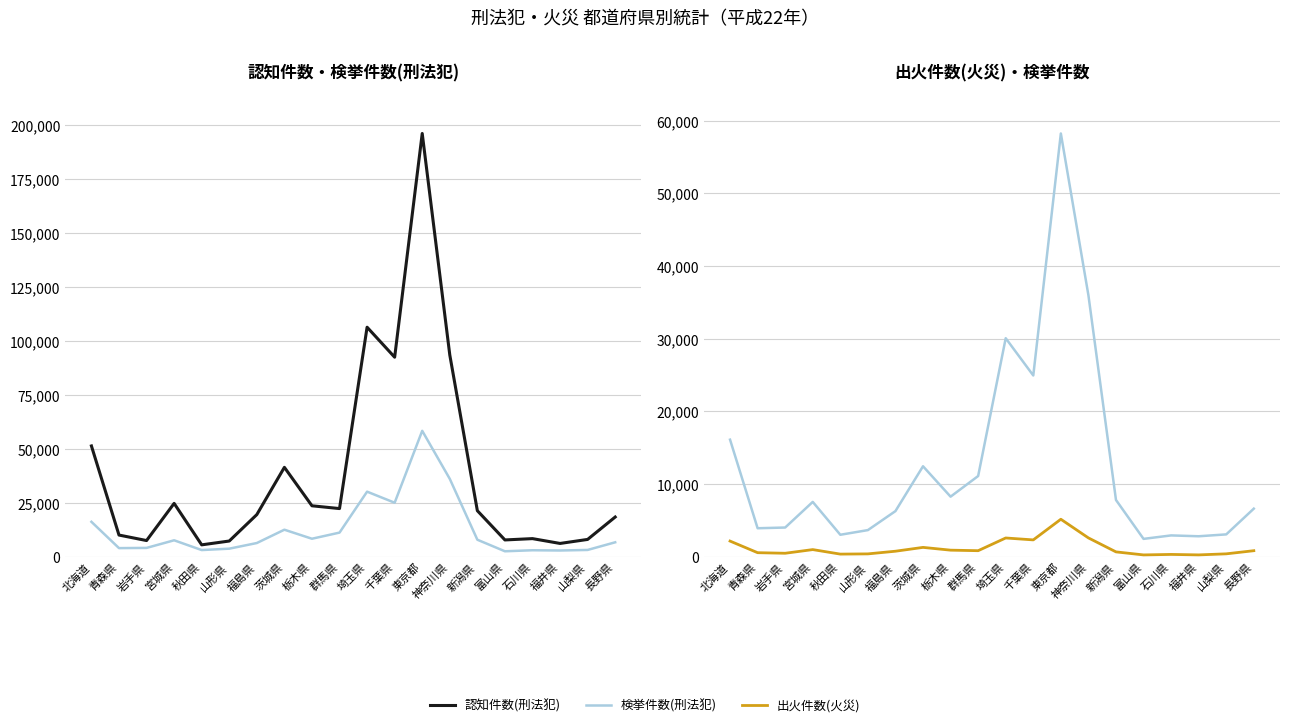

Between 埼玉県 and 東京都, which series saw the biggest shift?

認知件数(刑法犯)